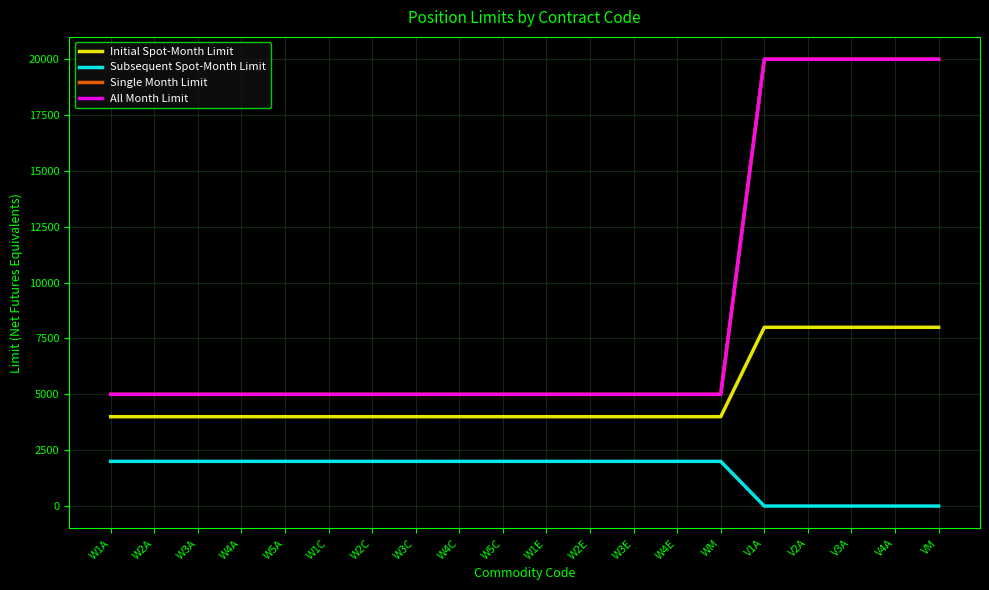

The value of All Month Limit at W3C is 7692. True or false?

False